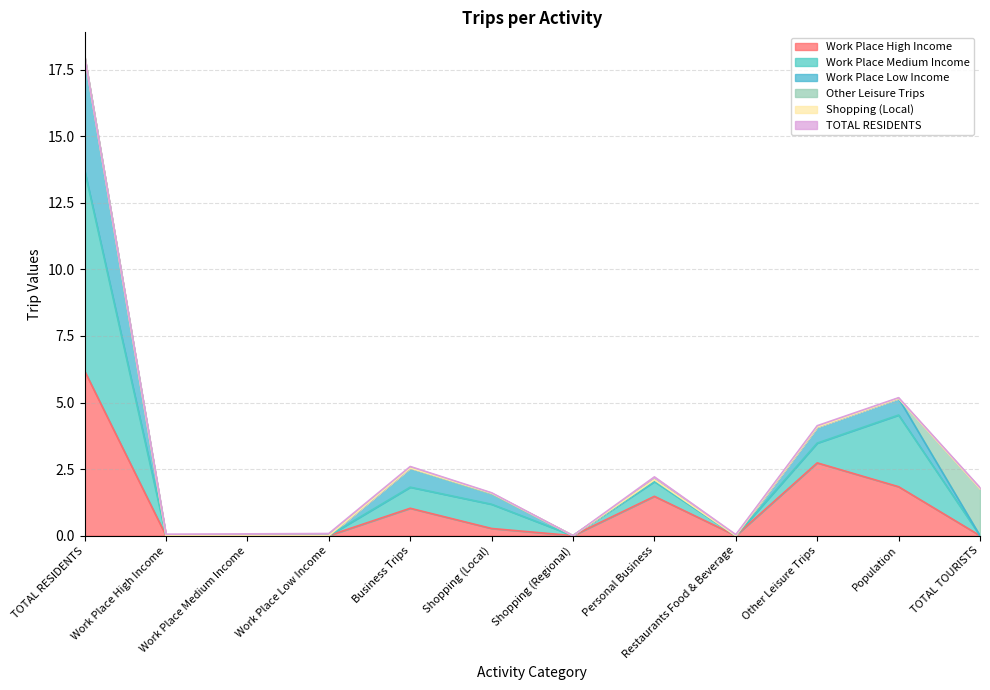

At which category is the sum across all series the highest?

TOTAL RESIDENTS